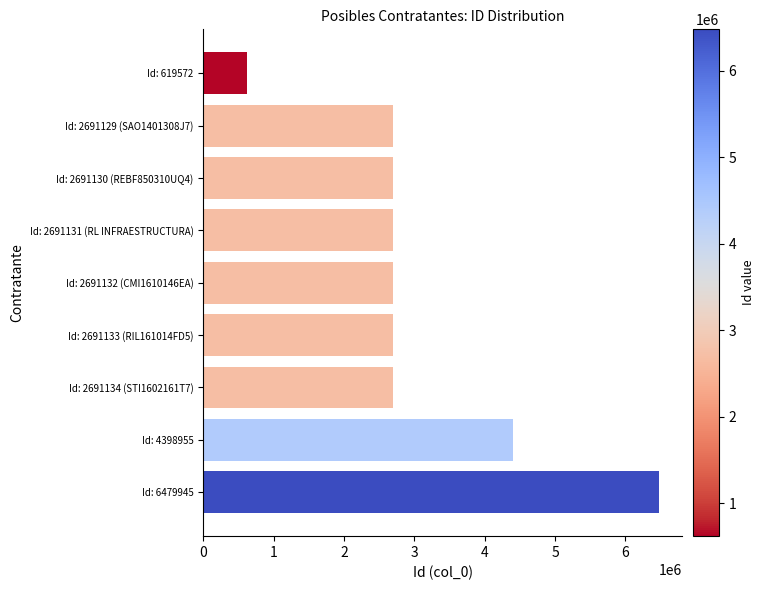

The value at Id: 2691132 (CMI1610146EA) is 2691132. True or false?

True